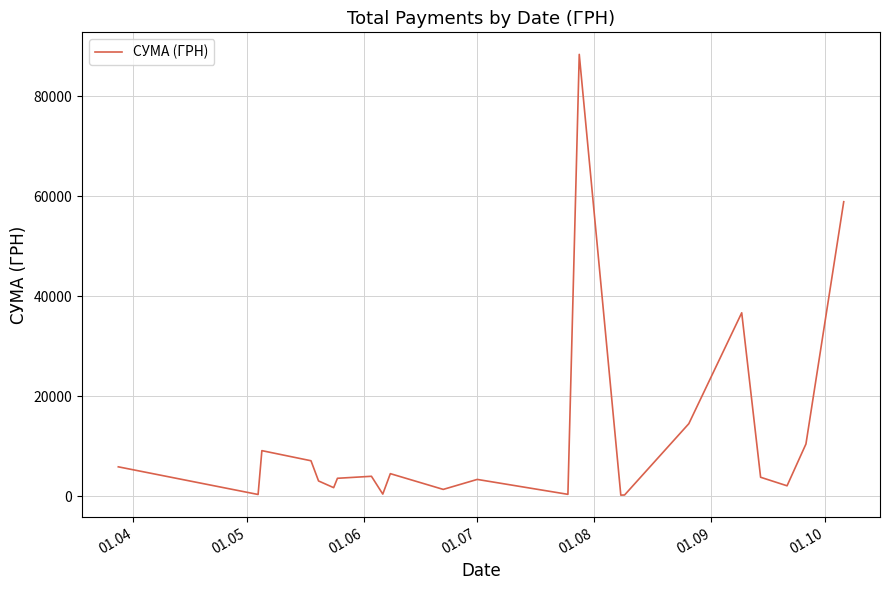

What is the greatest value displayed?

88371.5